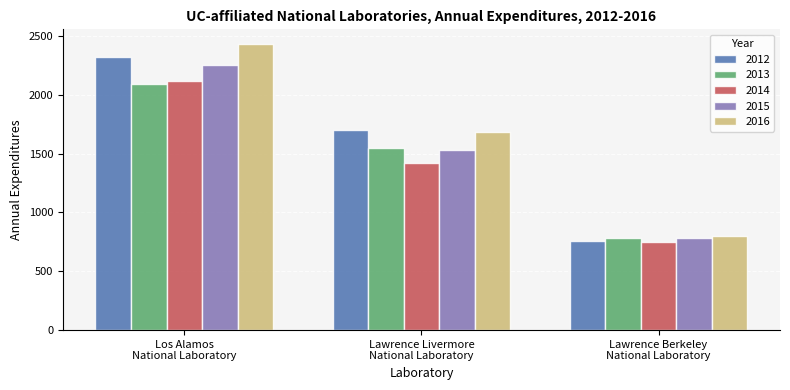

How many groups of bars are there?

3